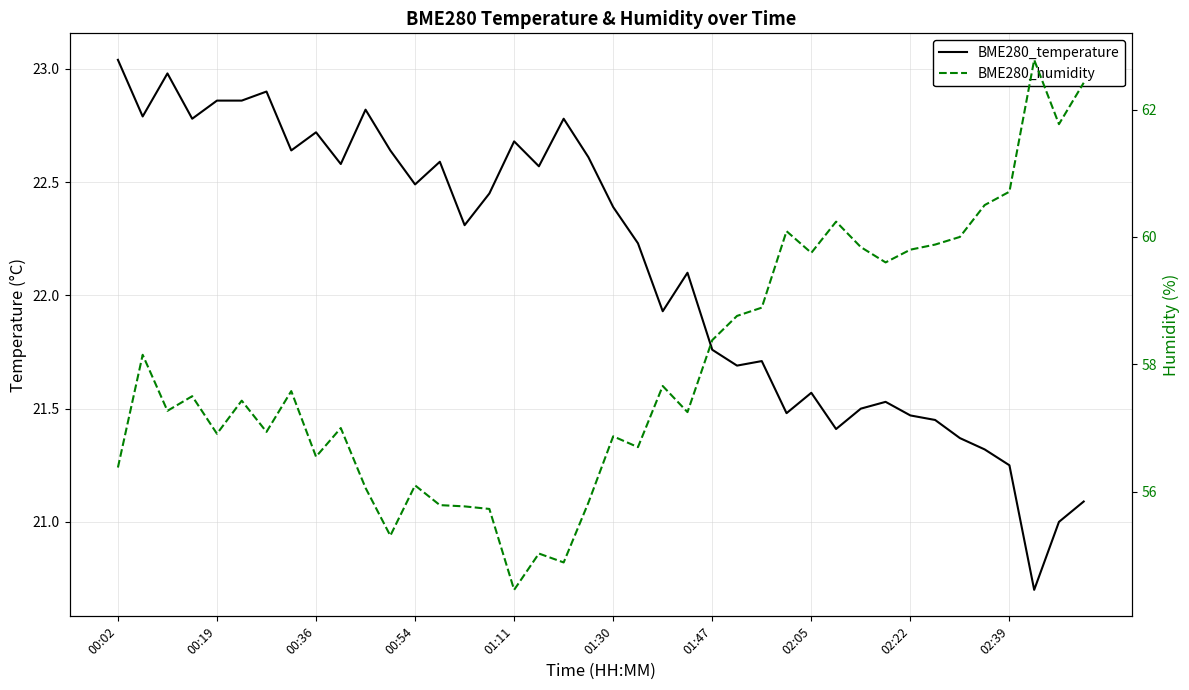

What is the value of the BME280_humidity point at the 2nd from the left?

58.1